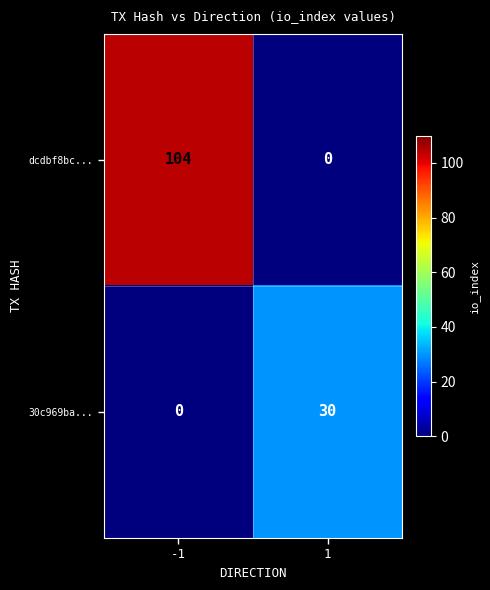

How many data points does each series have?

2